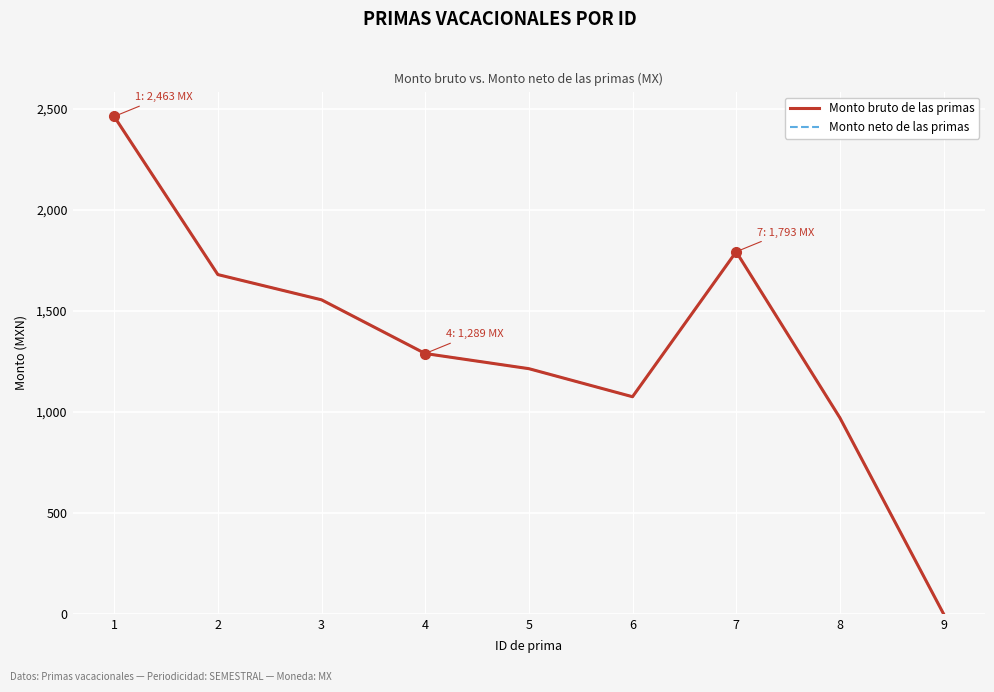

What is the difference between the Monto bruto de las primas values at 4 and 3?

266